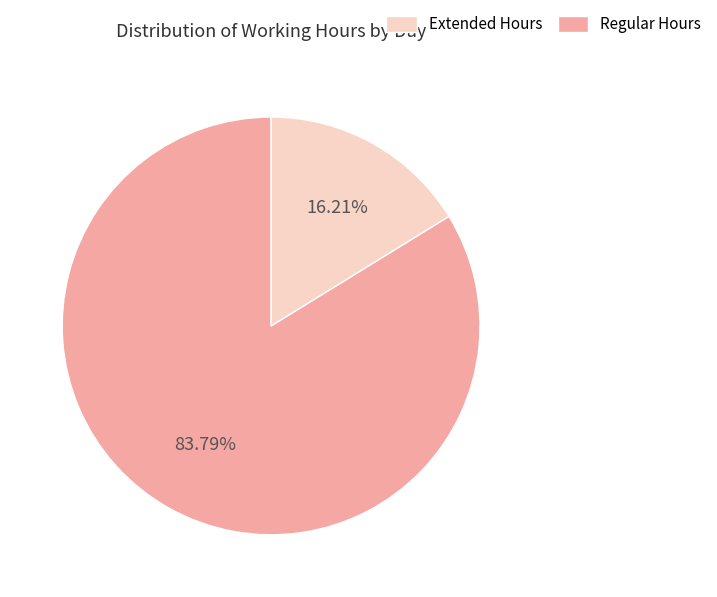

Is there any slice that represents more than half of the pie?

Yes